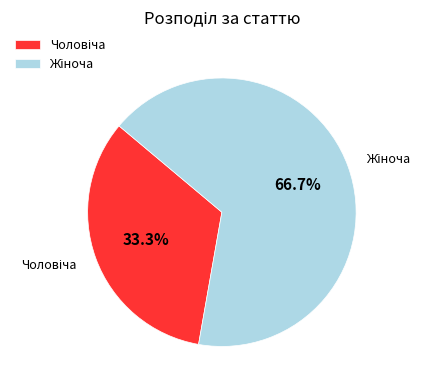

Does any single category account for the majority?

Yes